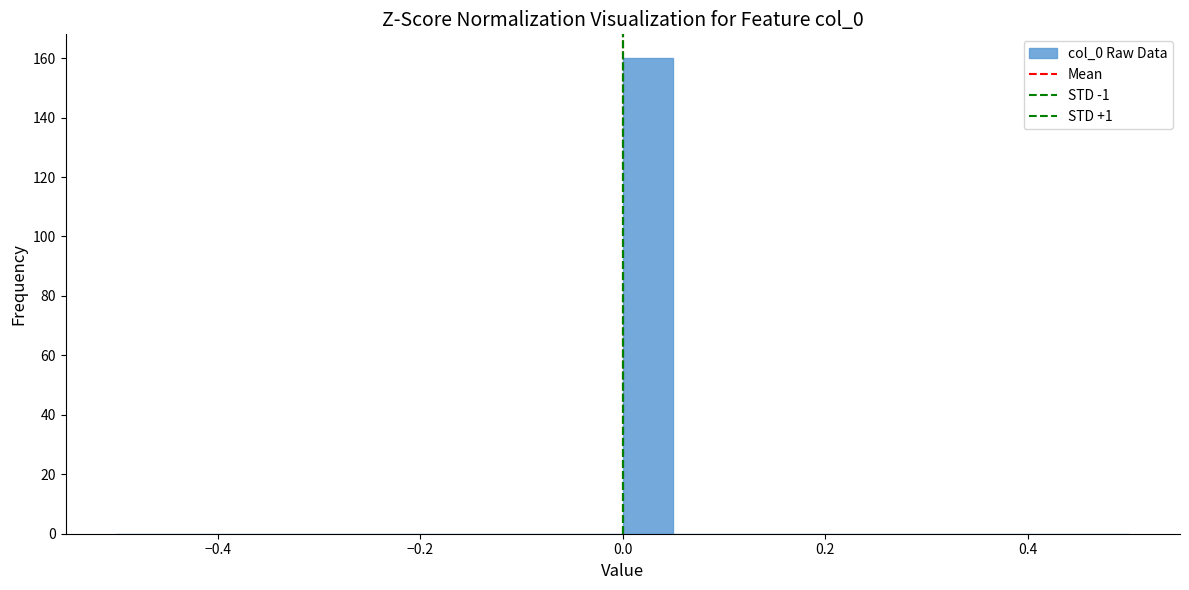

Read against the x-axis, roughly where is the centre of the tallest bar?

0.02